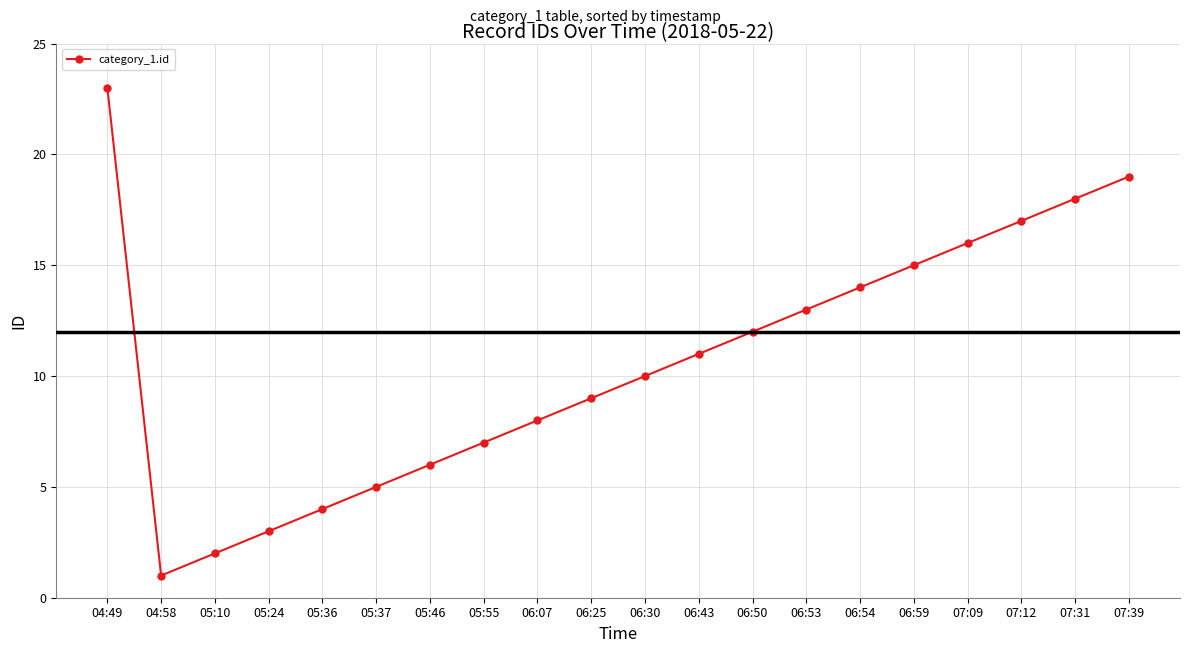

Reading left to right, what are all the values shown in this chart?

23	1	2	3	4	5	6	7	8	9	10	11	12	13	14	15	16	17	18	19